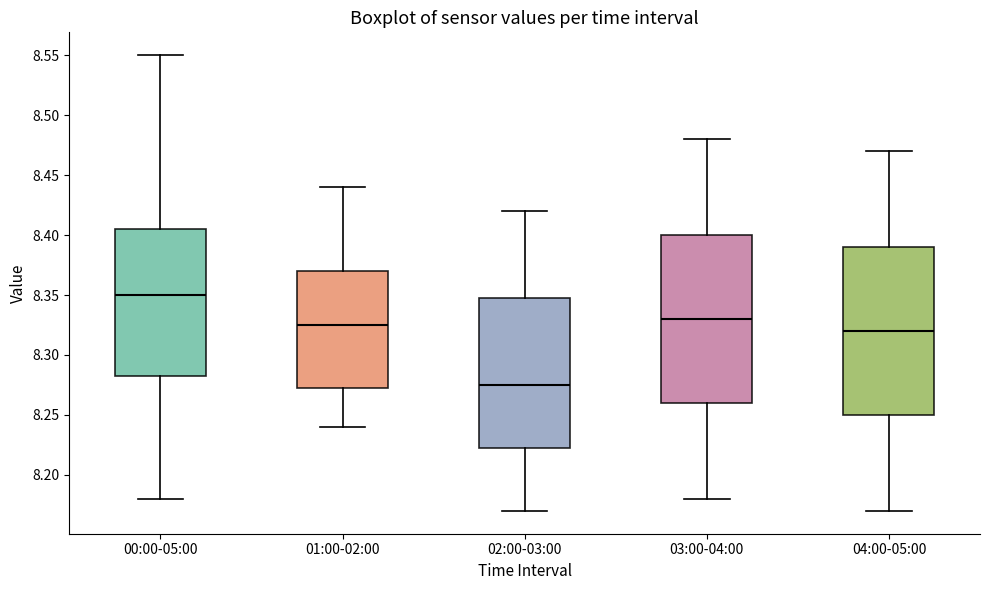

Where does the median line of the box for 00:00-05:00 sit on the y-axis? The values are not printed on the chart, so give them approximately, as read against the axis.

8.350